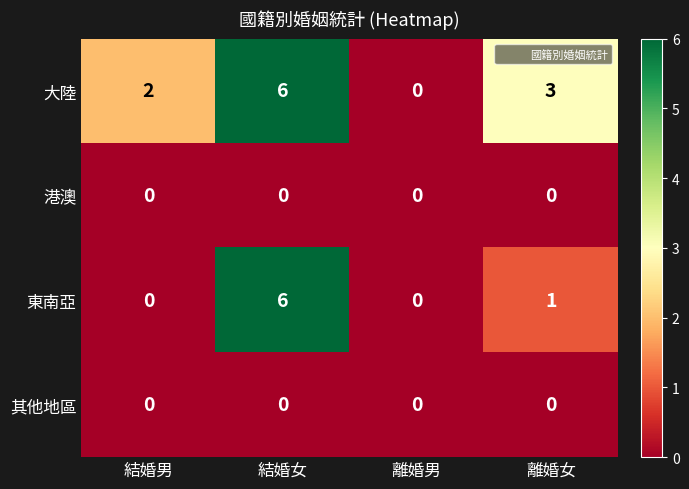

Which category has the highest value across all series?

結婚女